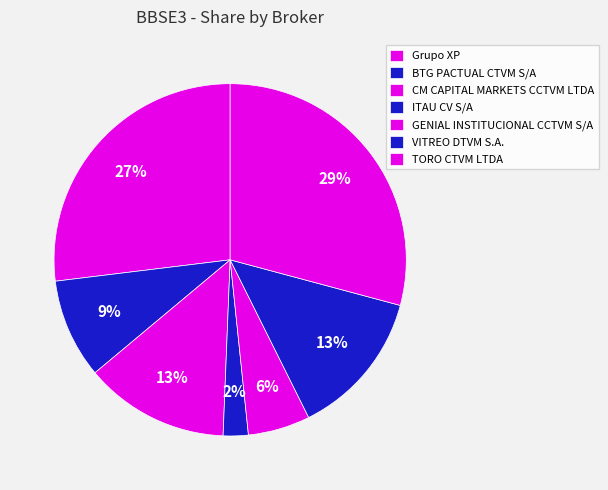

How many segments does this pie chart have?

7